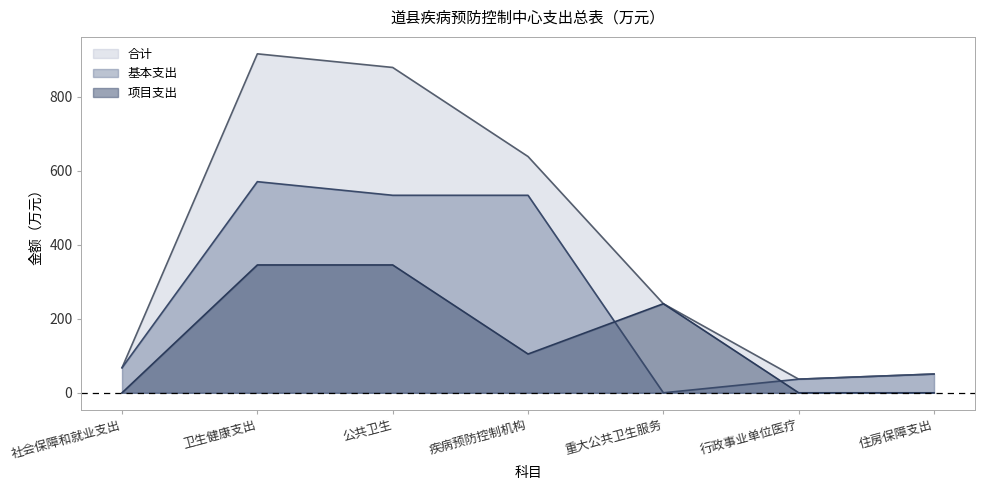

What is the label of the 2nd point from the left?

卫生健康支出